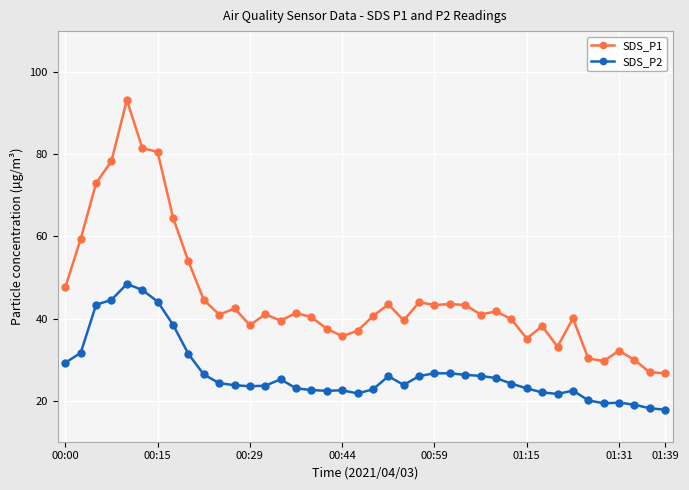

In SDS_P2, how many points are higher than both neighbors (excluding endpoints)?

7